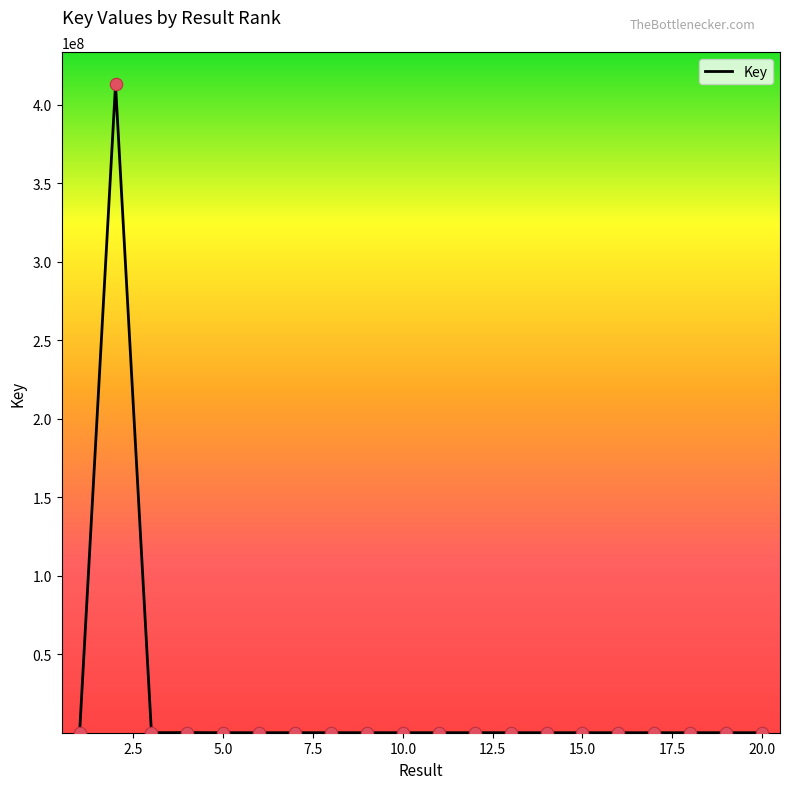

What is the maximum value shown in the chart?

412909961